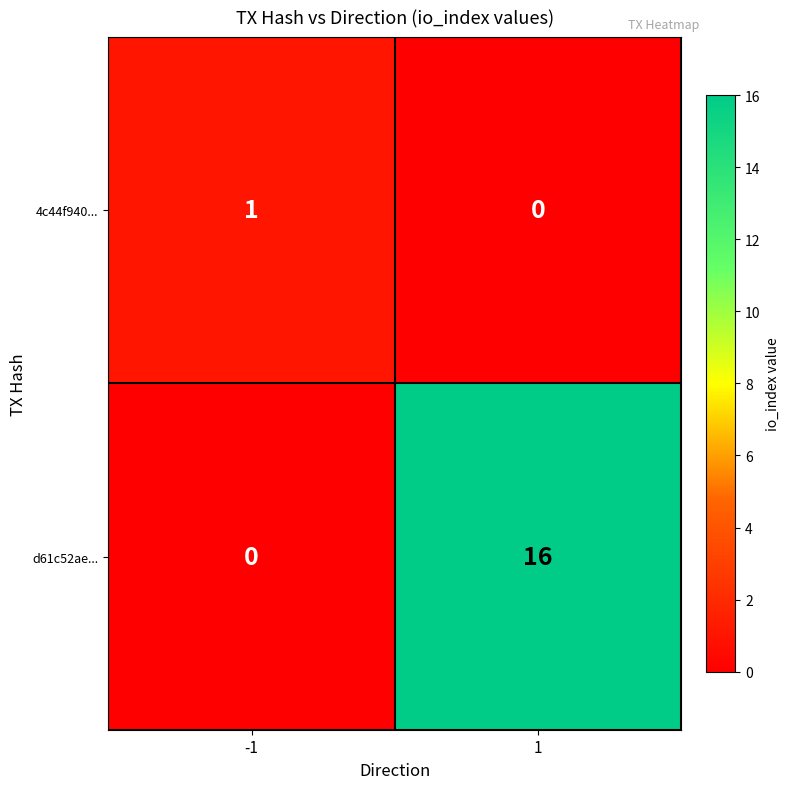

What is the sum of the d61c52ae... values at -1 and 1?

16